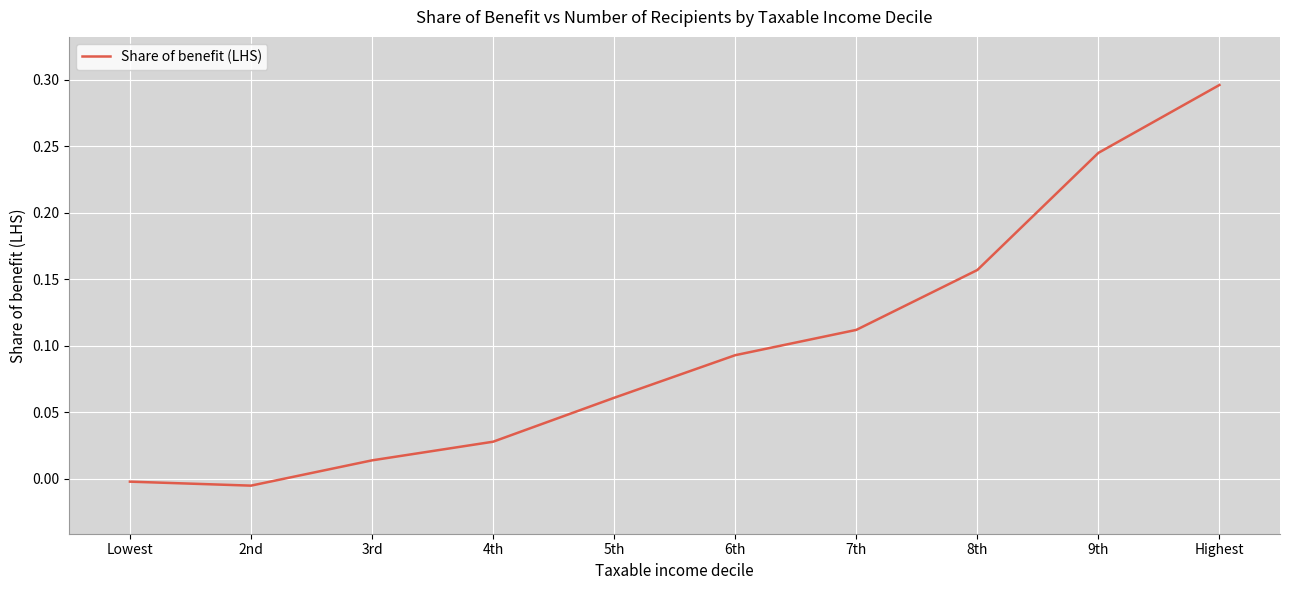

How many lines are shown in the chart?

1